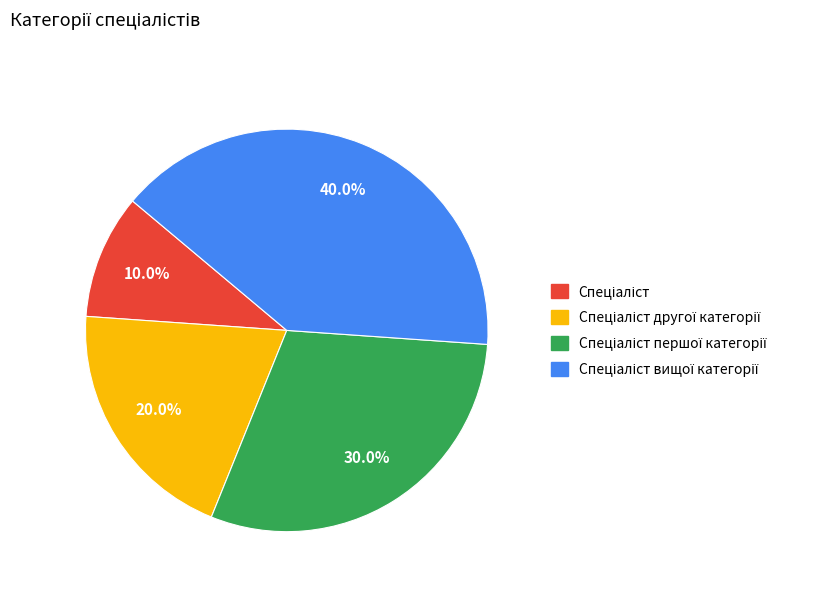

Is there a majority slice in this chart?

No